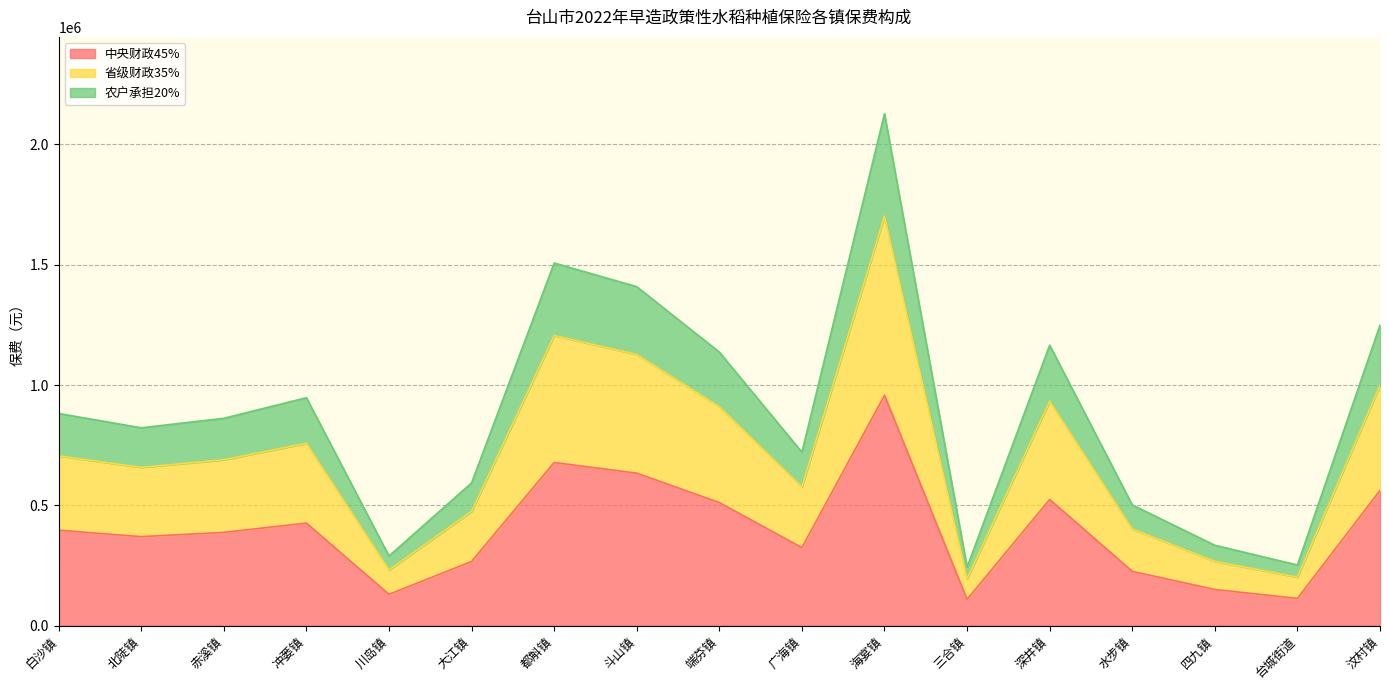

What is the total value across all series at 赤溪镇?

862066.4